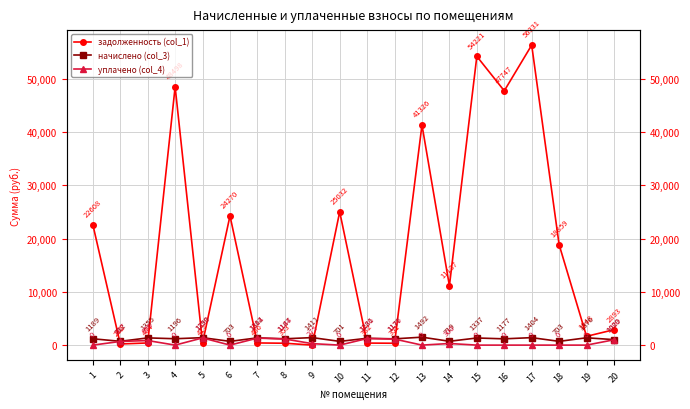

Which series has the largest total across all categories?

задолженность (col_1)